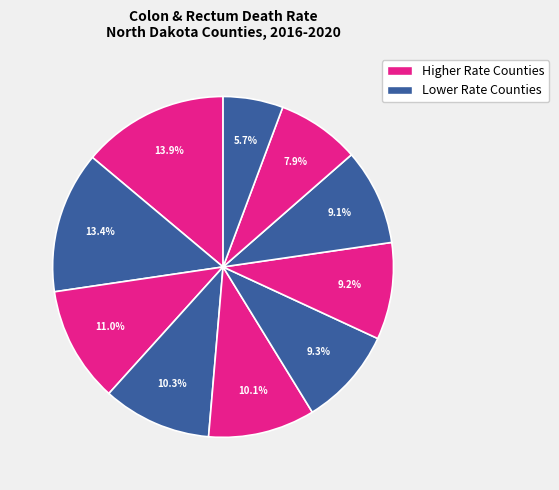

How many segments does this pie chart have?

10